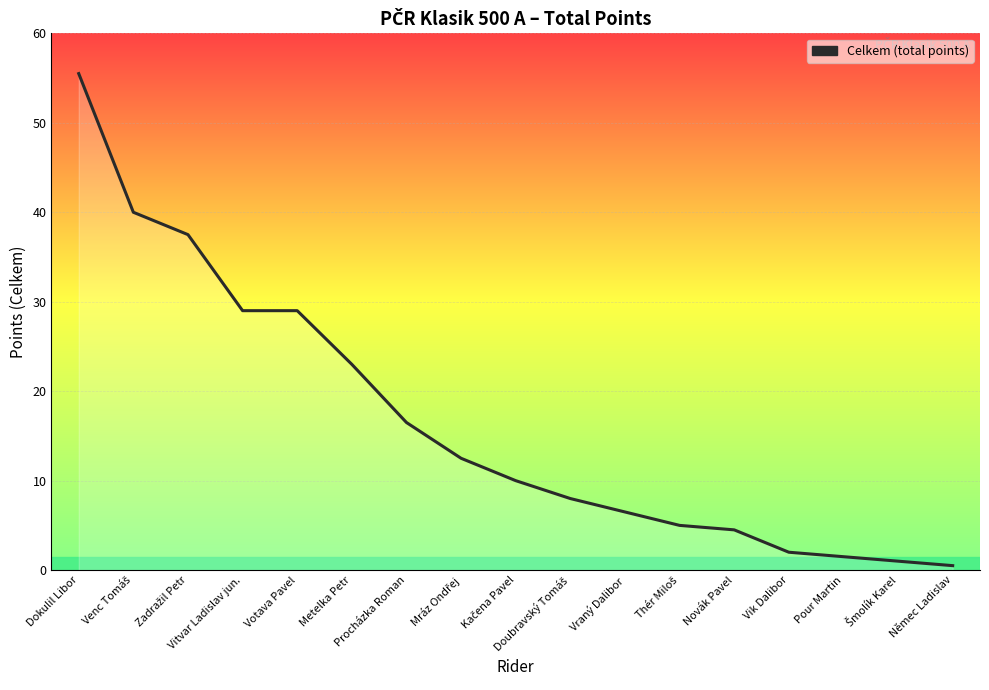

What is the maximum value shown in the chart?

55.5